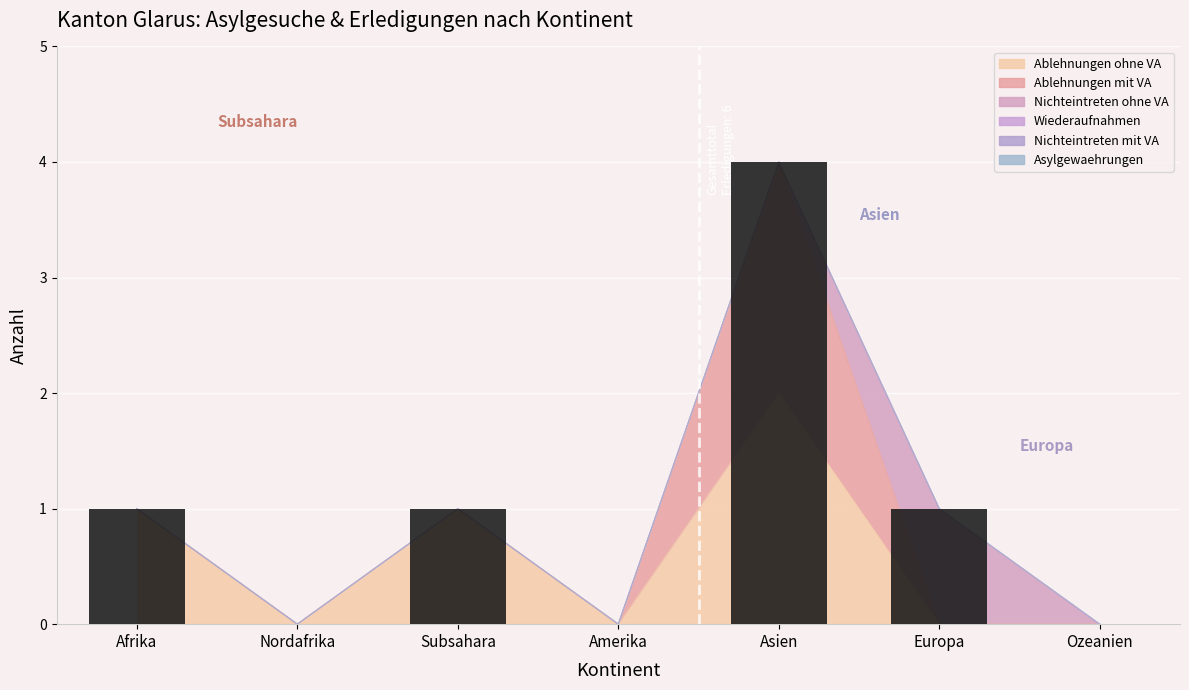

What is the label of the 2nd bar from the right?

Europa